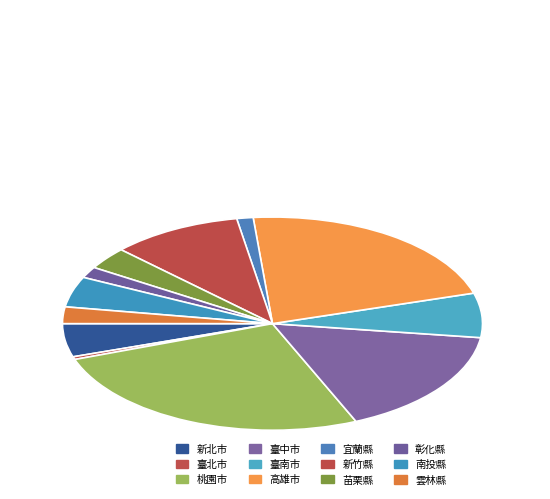

Between 雲林縣 and 宜蘭縣, which is larger?

雲林縣